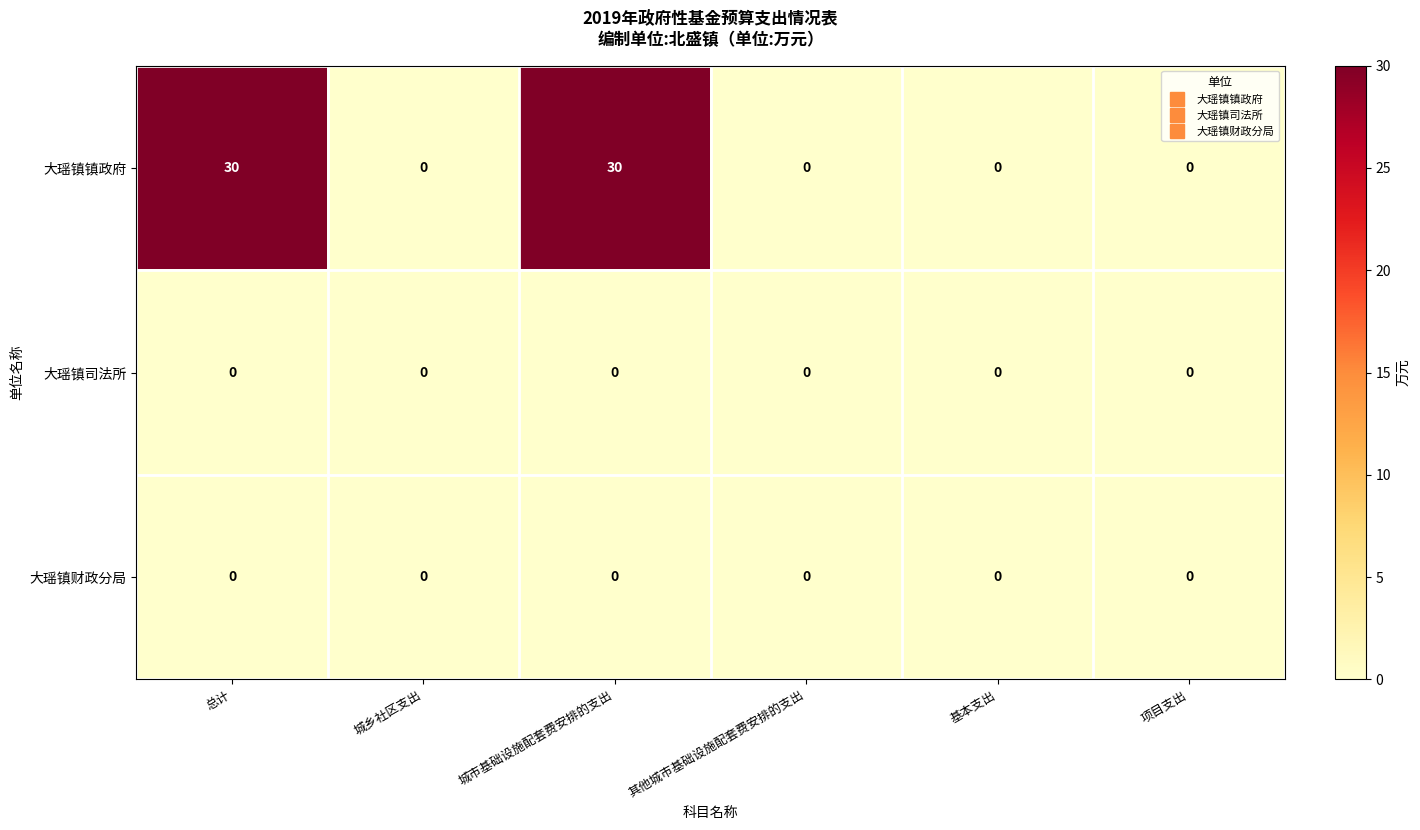

What is the difference between the highest and lowest values at 城市基础设施配套费安排的支出?

30